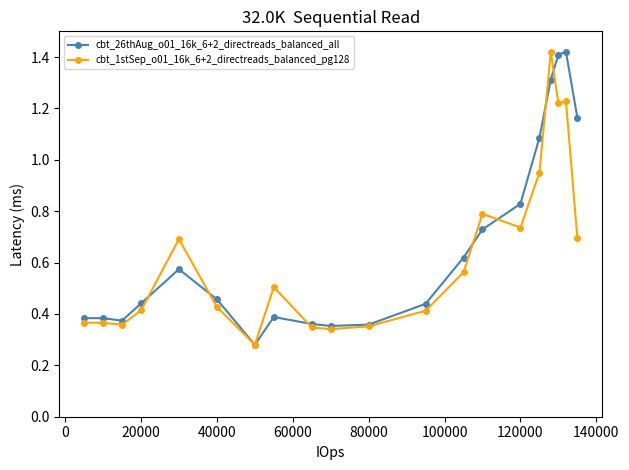

True or false: cbt_1stSep_o01_16k_6+2_directreads_balanced_pg128 has more than 0 points higher than both neighbors.

True